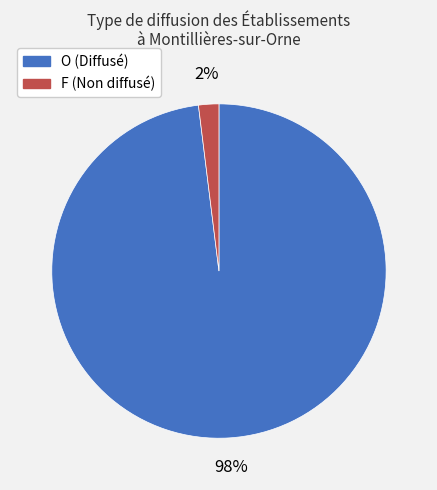

Rank the categories by value from lowest to highest.

F, O